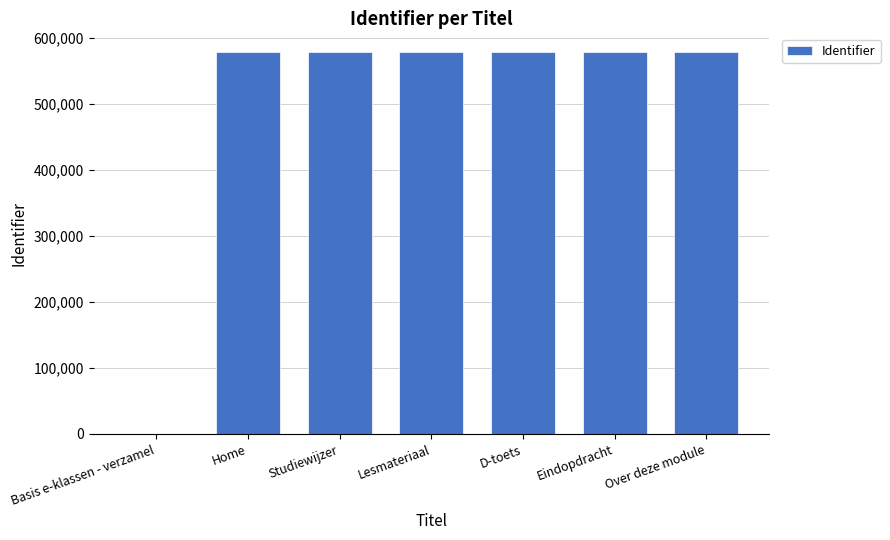

What is the sum of the values at Eindopdracht and Studiewijzer?

1156958